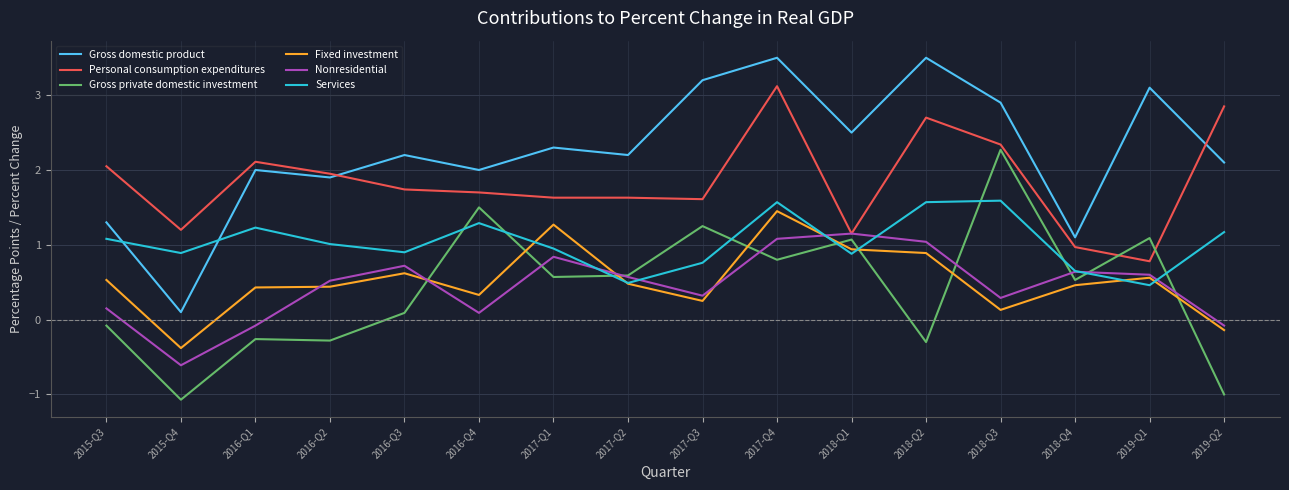

Where is the first local maximum for Personal consumption expenditures?

2016-Q1